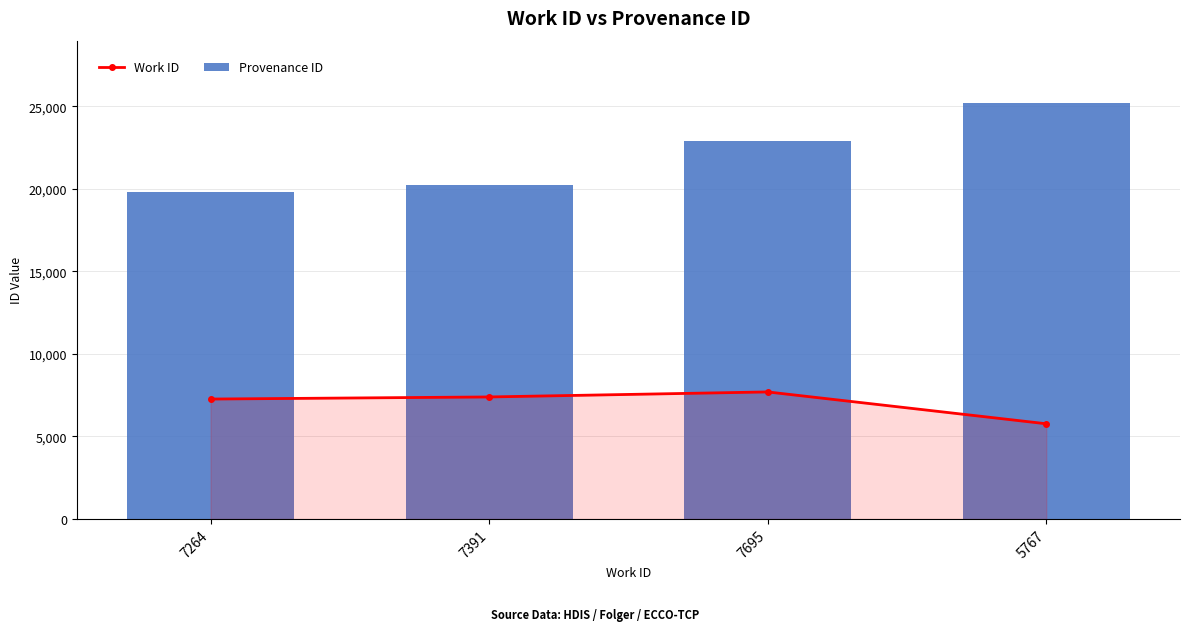

What is the label of the 4th bar from the left?

5767